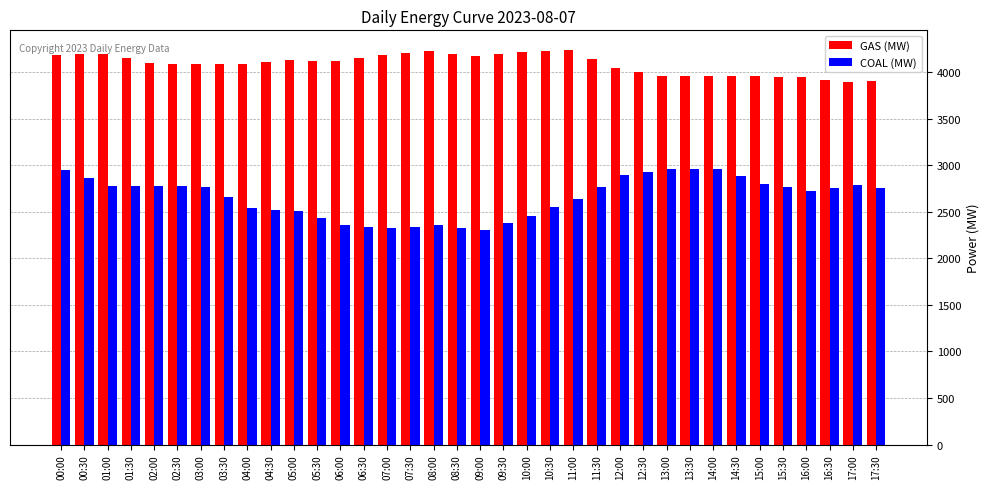

What is the spread (max minus min) of values at 10:00?

1767.0